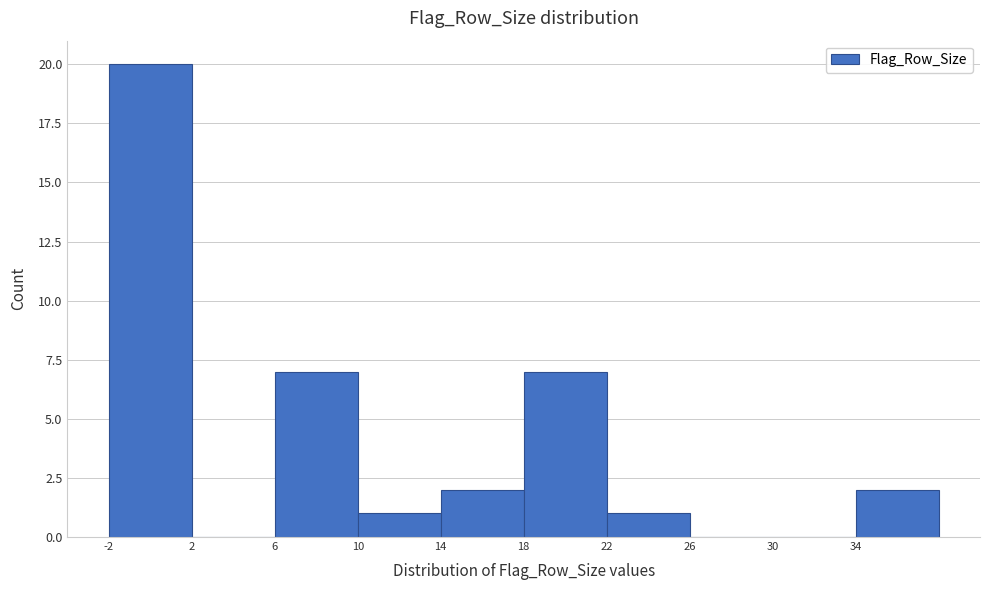

Reading left to right, list every bar in this chart as the range it spans on the x-axis followed by its height. The values are not printed on the chart, so give them approximately, as read against the axis.

-2 to 2: 20
2 to 6: 0
6 to 10: 7
10 to 14: 1
14 to 18: 2
18 to 22: 7
22 to 26: 1
26 to 30: 0
30 to 34: 0
34 to 38: 2